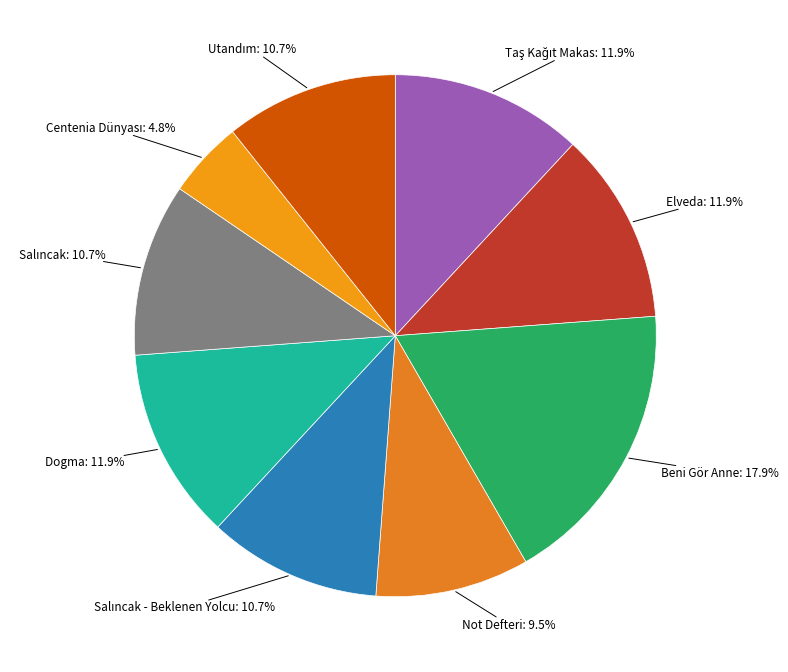

To the nearest percent, what percentage of the pie is Beni Gör Anne?

18%